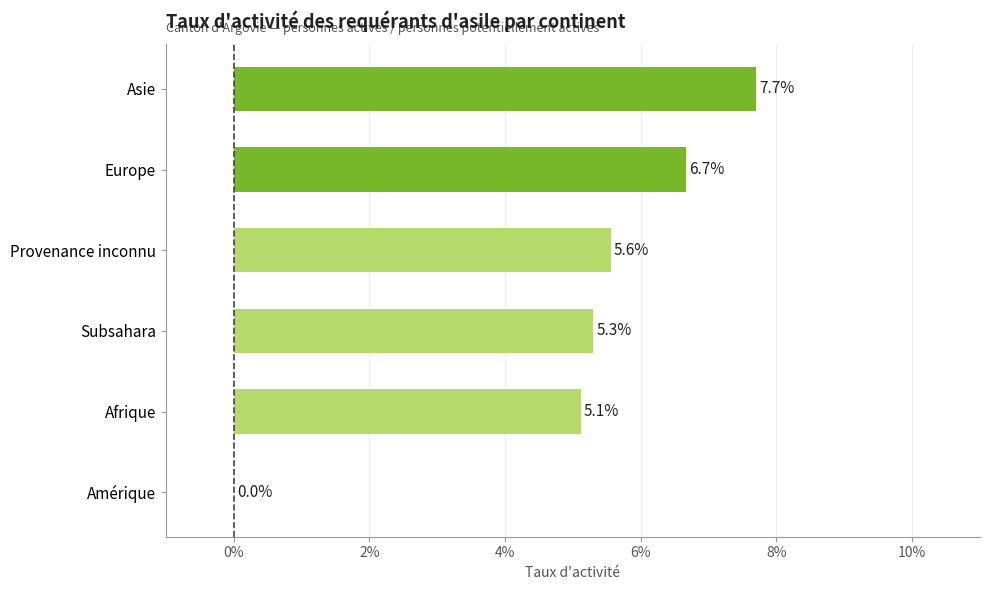

How many categories are shown in the chart?

6